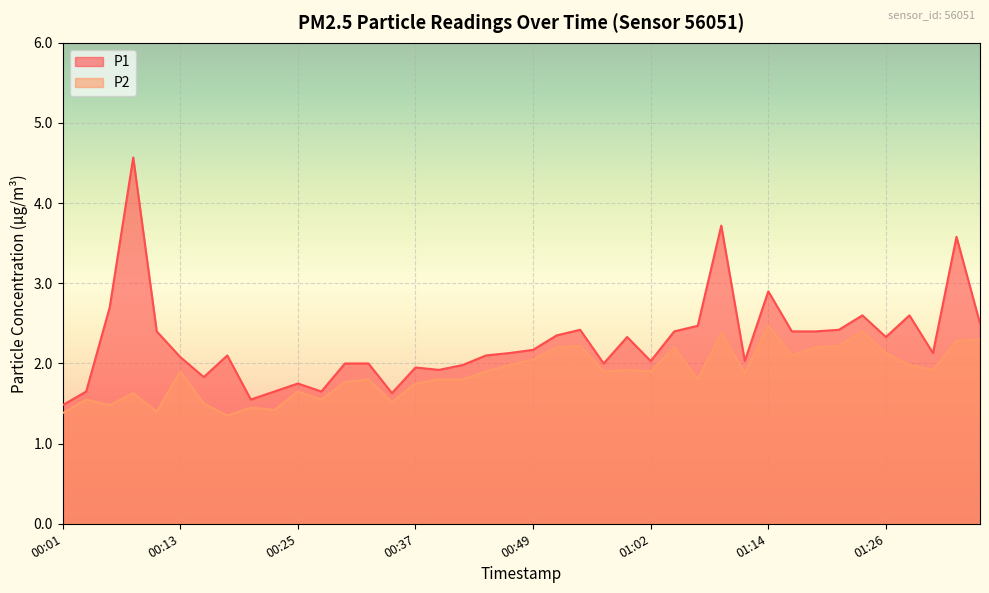

Rank the series at 01:34 from highest to lowest value.

P1, P2